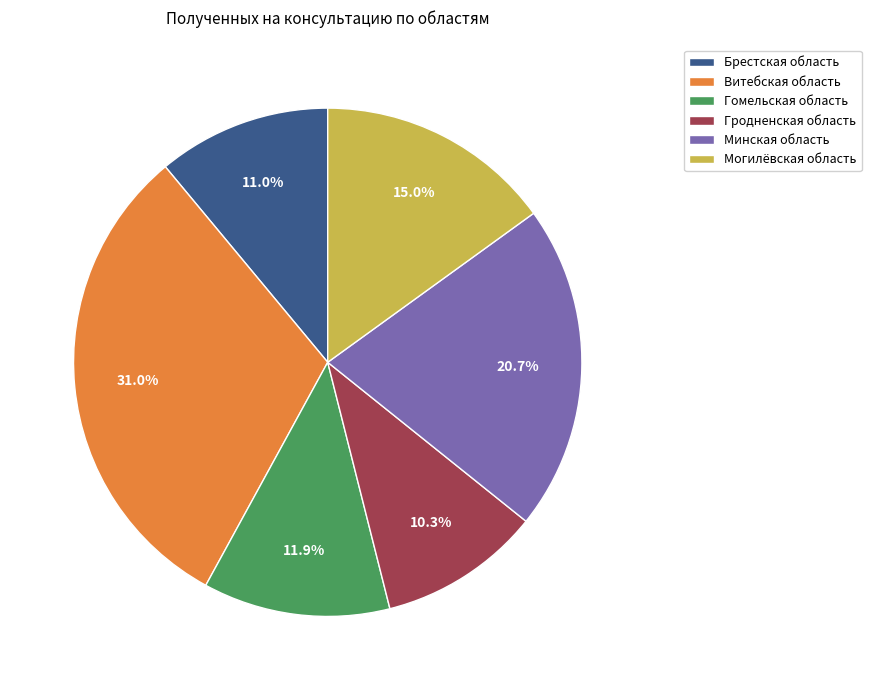

Do Витебская область and Гомельская область together represent more than half of the pie?

No